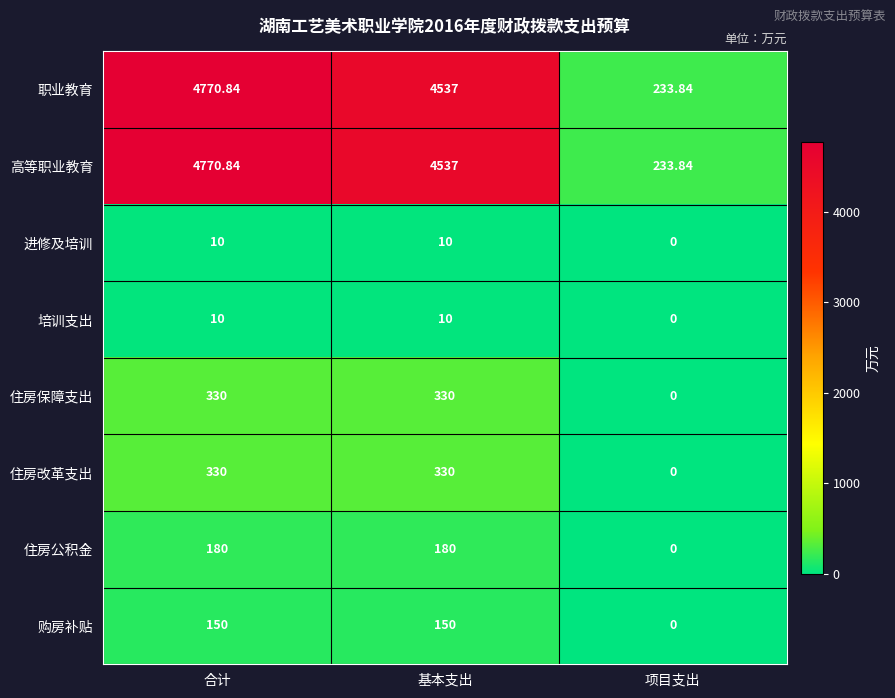

At which label is 职业教育 closest to 2502?

基本支出